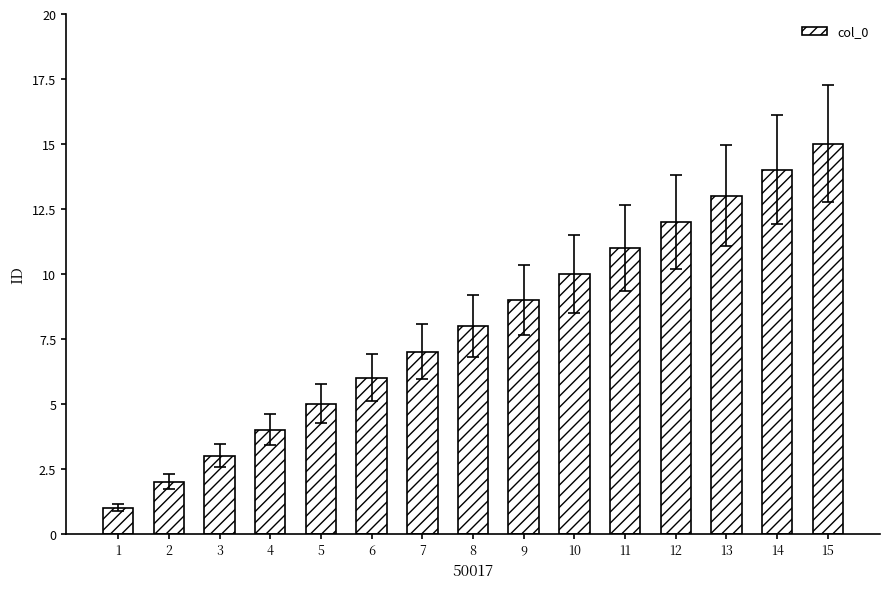

Which has a higher value, 5 or 8?

8